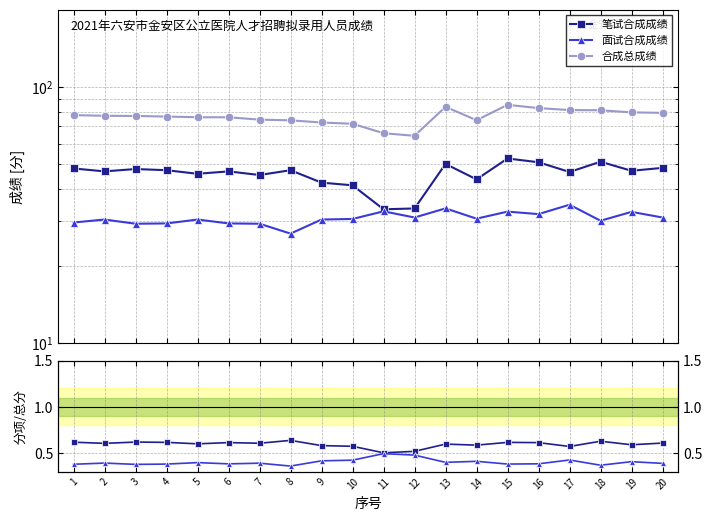

What is the sum of all 笔试合成成绩 values?

11.9